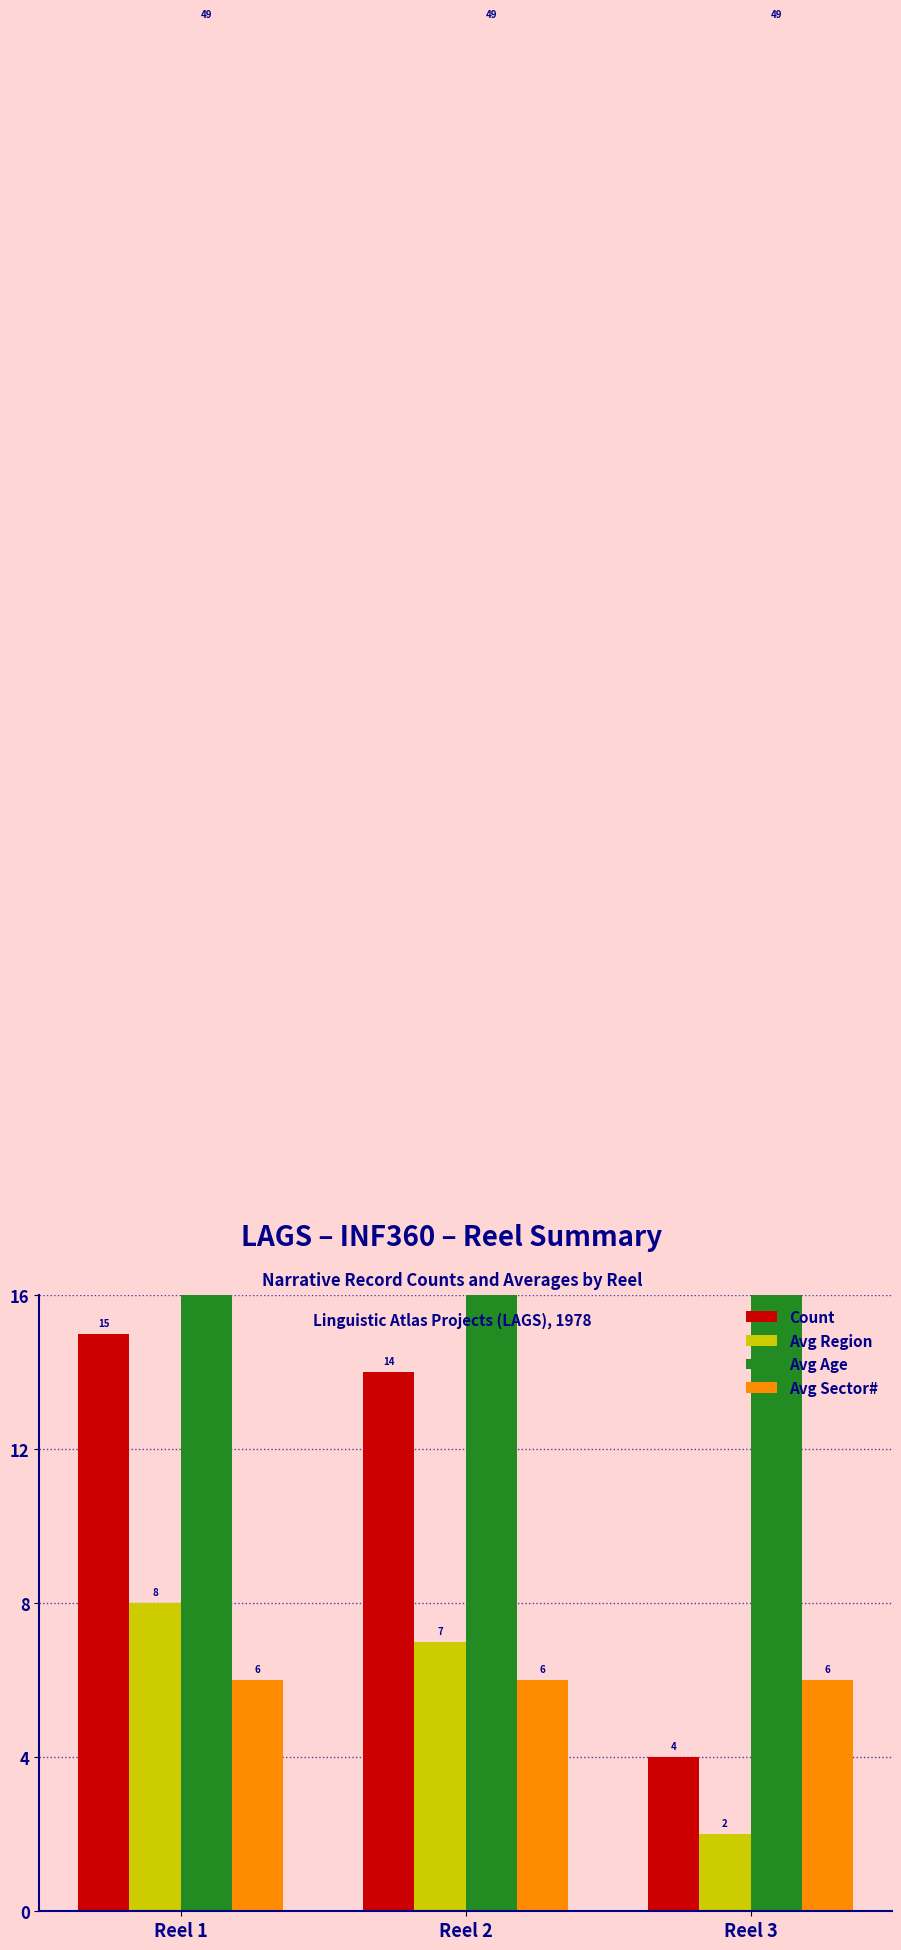

What is the average value of the Avg Region series?

6